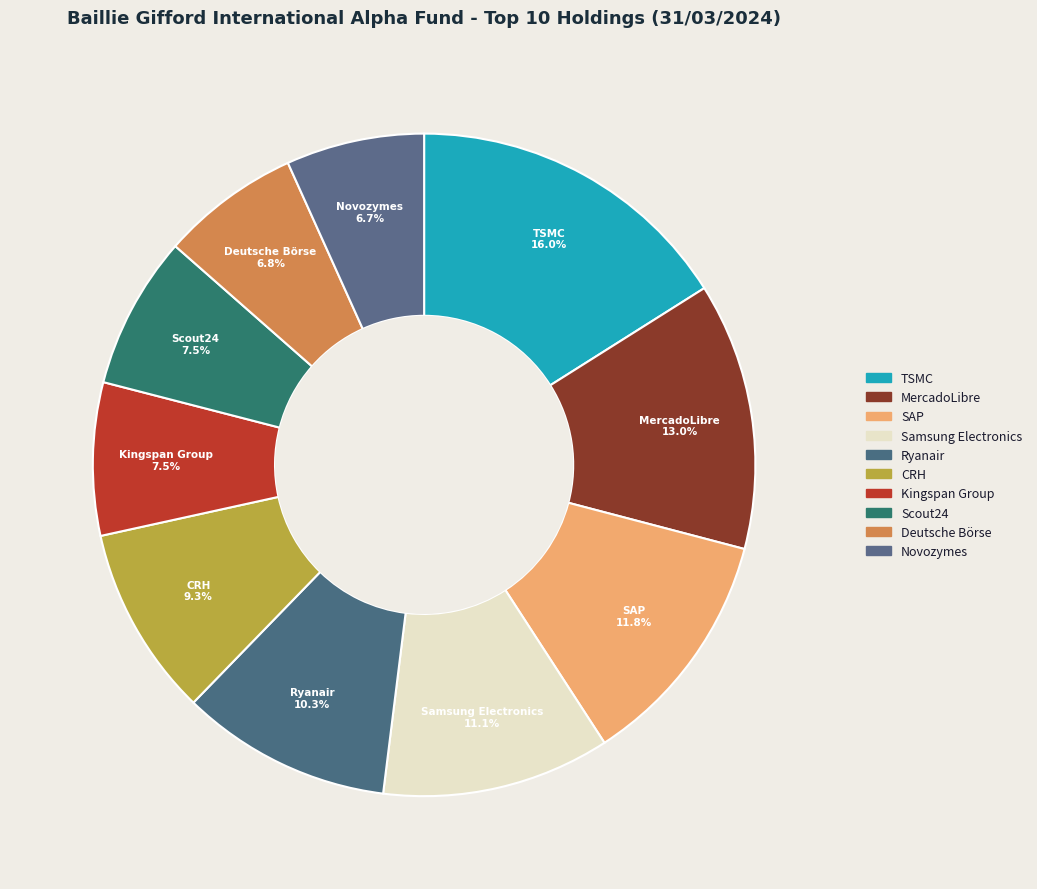

To the nearest percent, what is the difference between the largest and smallest slice percentages?

9%